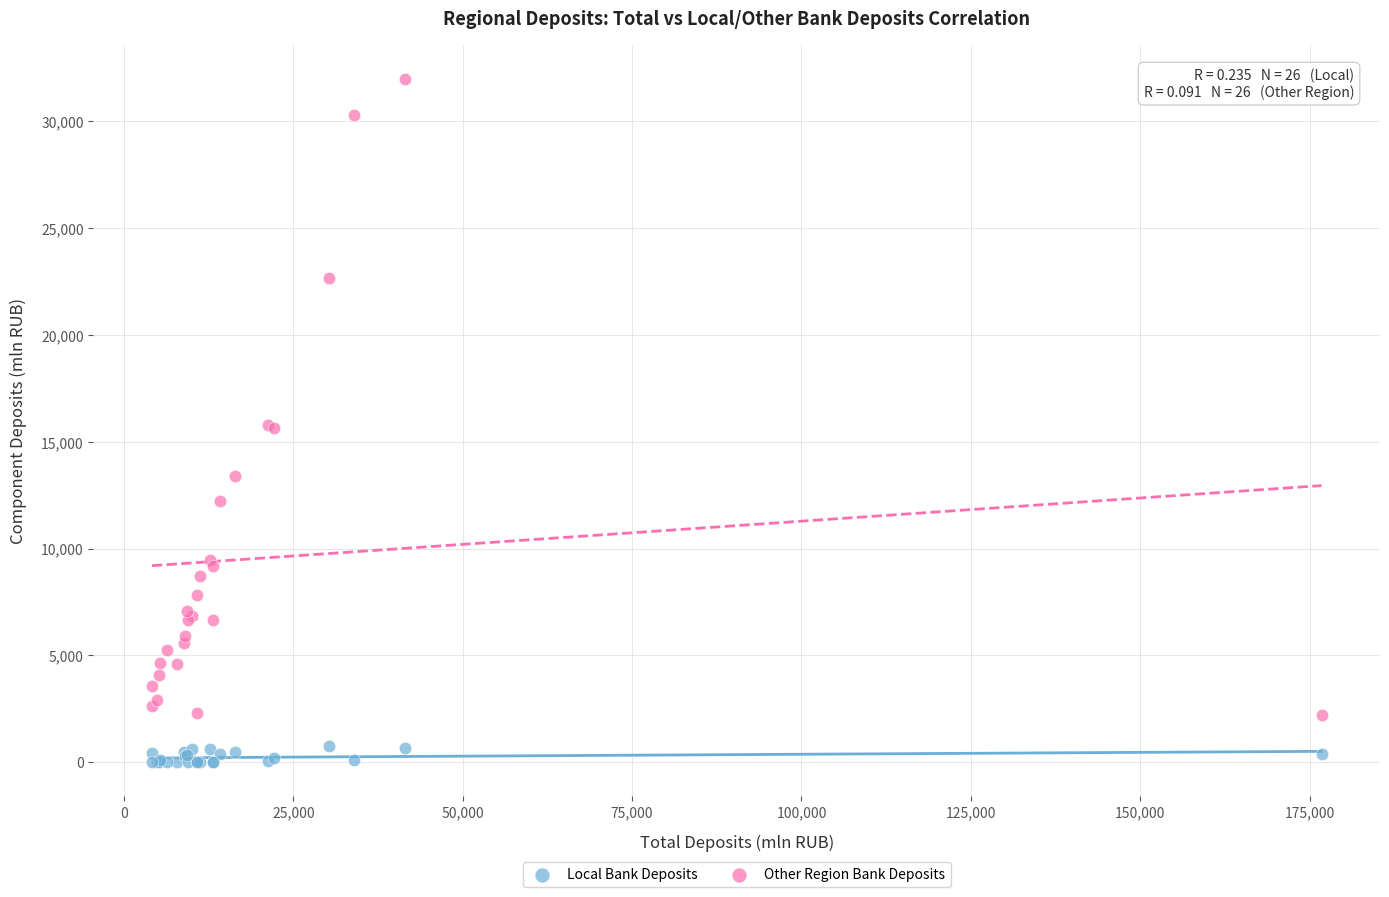

What is the X range (max minus min) for the scatter plot?

172627